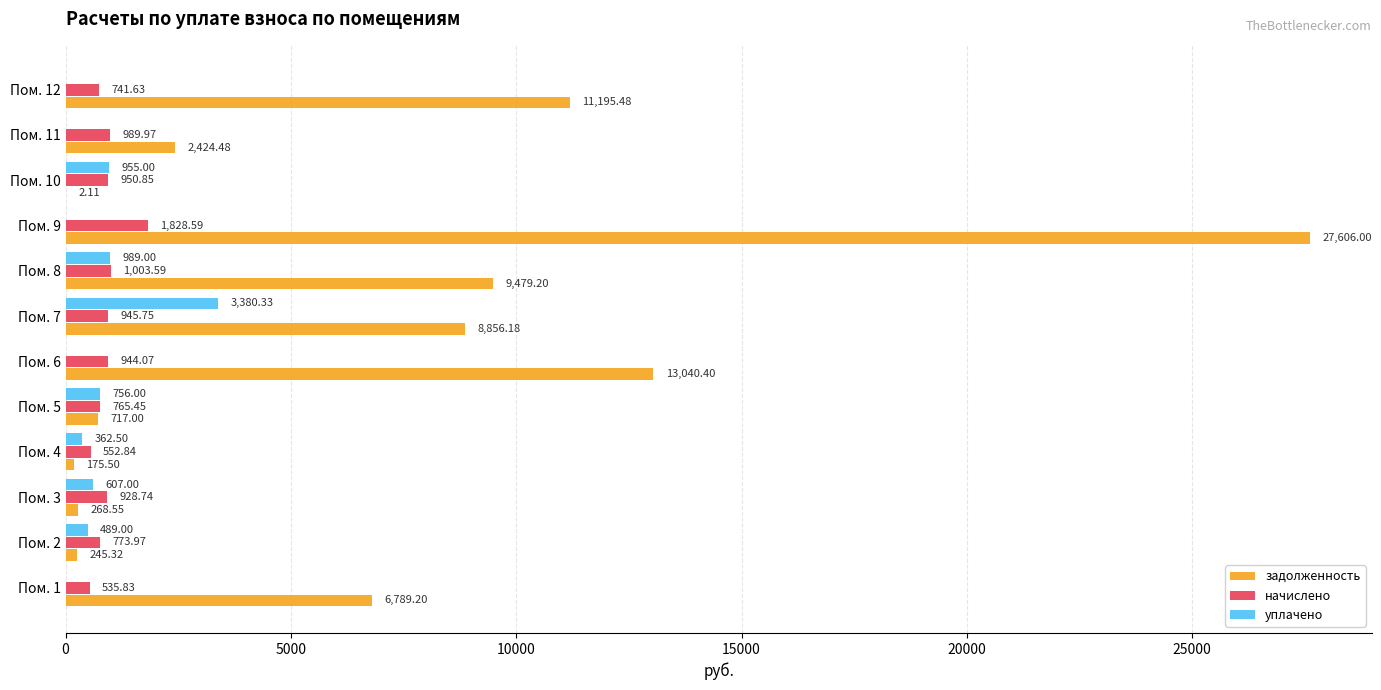

What is the sum of the начислено values at Пом. 7 and Пом. 6?

1889.8